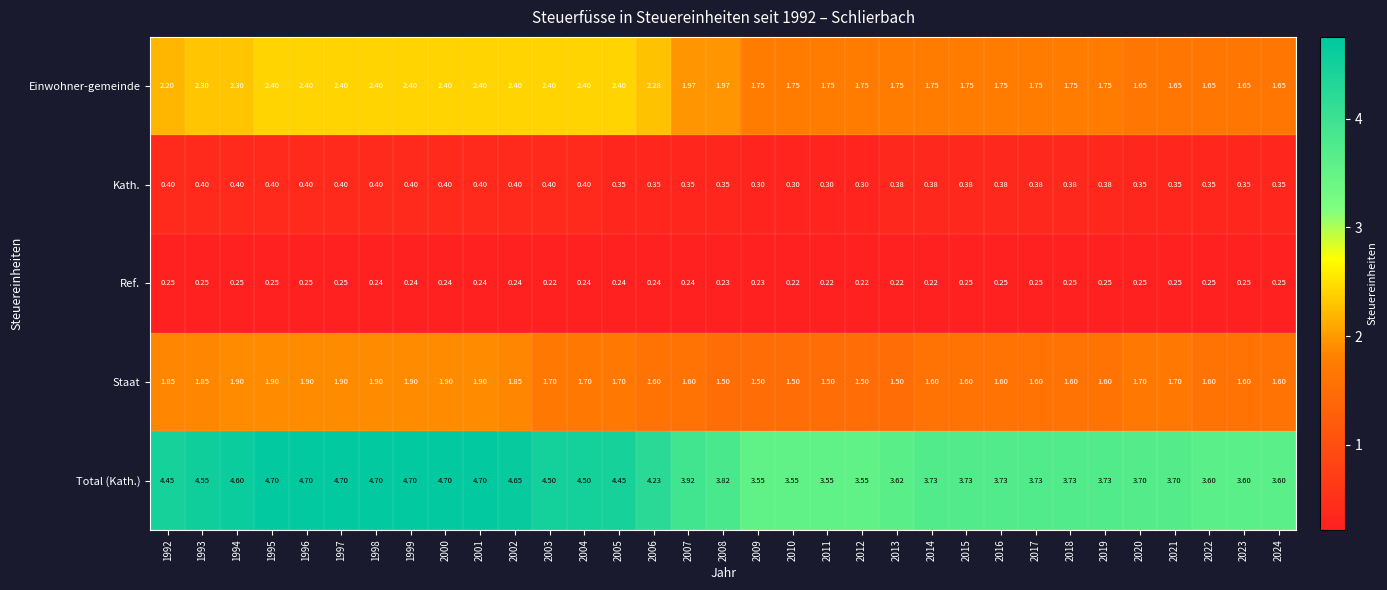

Which series has the largest total across all categories?

Total (Kath.)